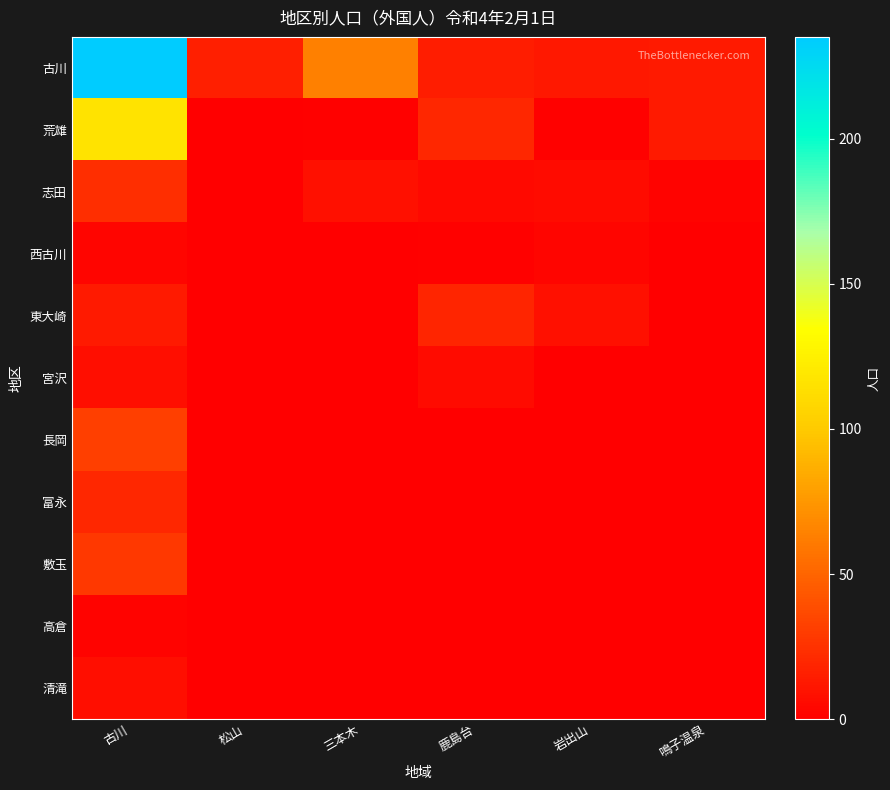

Which series has the largest total across all categories?

古川